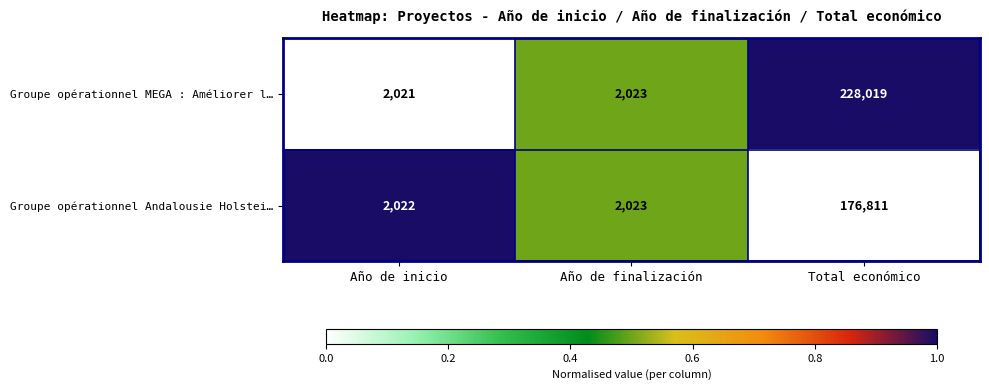

At Año de inicio, list the series in order from largest to smallest.

Groupe opérationnel Andalousie Holstei…, Groupe opérationnel MEGA : Améliorer l…